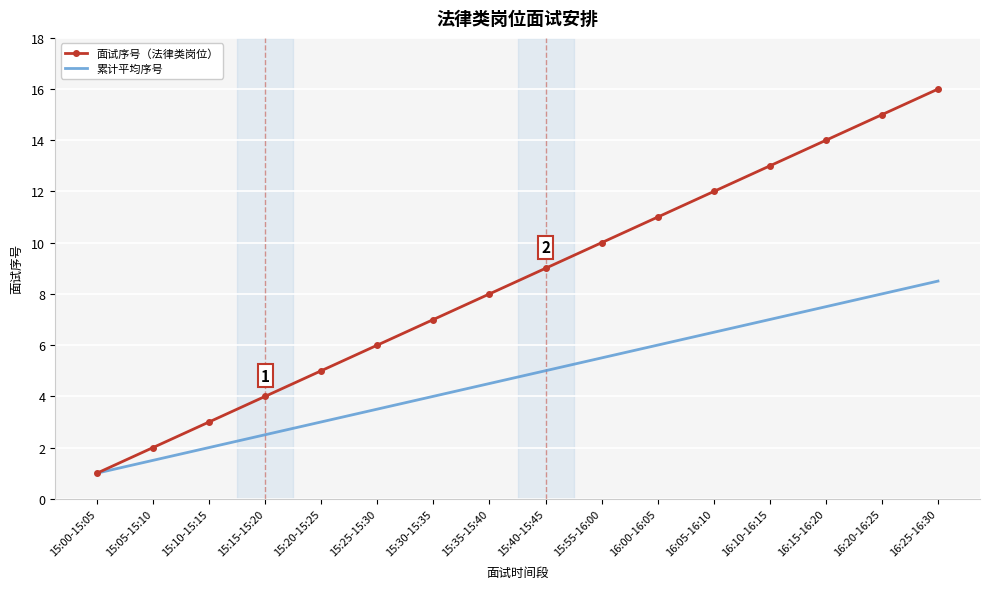

What is the highest value of the 面试序号（法律类岗位） series?

16.0